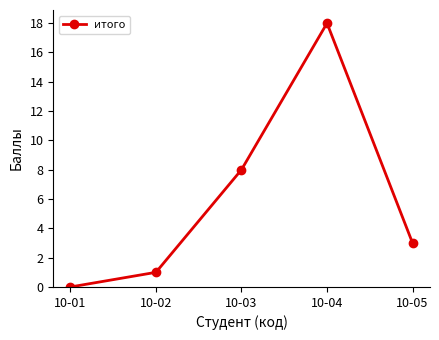

What is the average value?

6